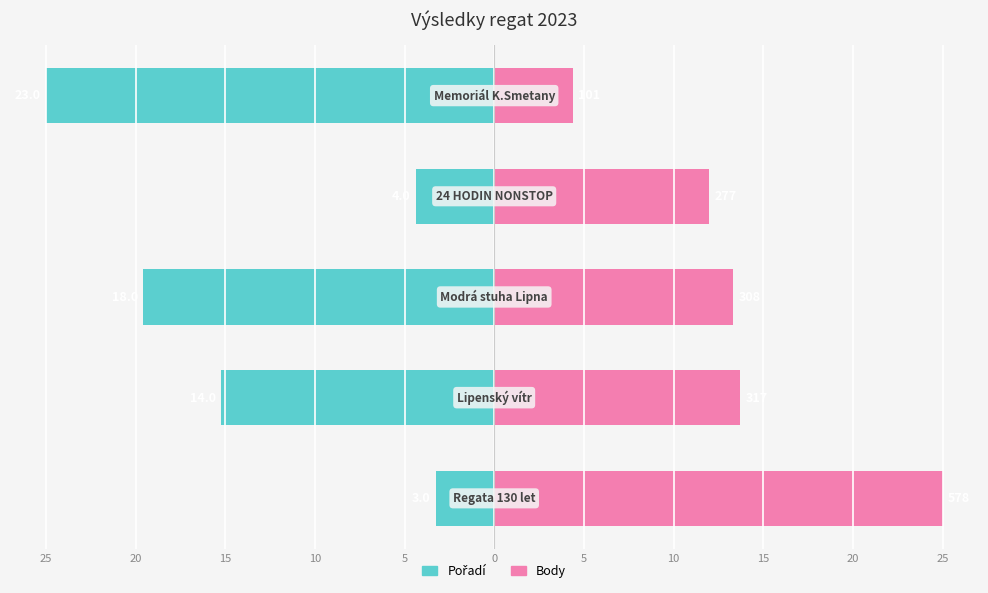

What is the value of the Body bar at the 1st from the left?

25.0